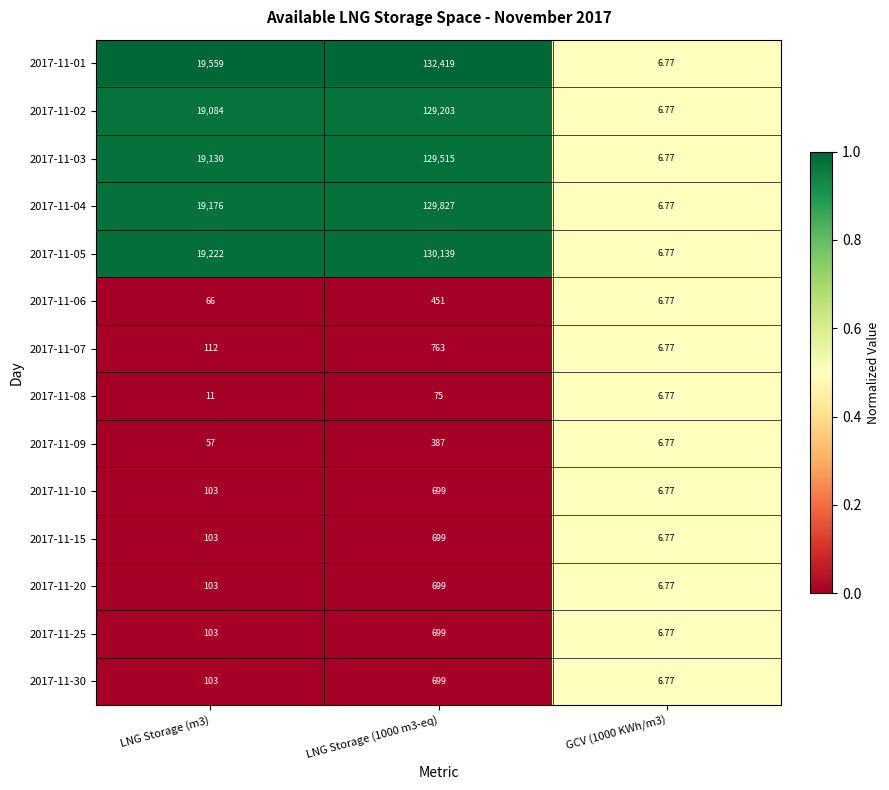

Which series has the largest range (max minus min)?

2017-11-01